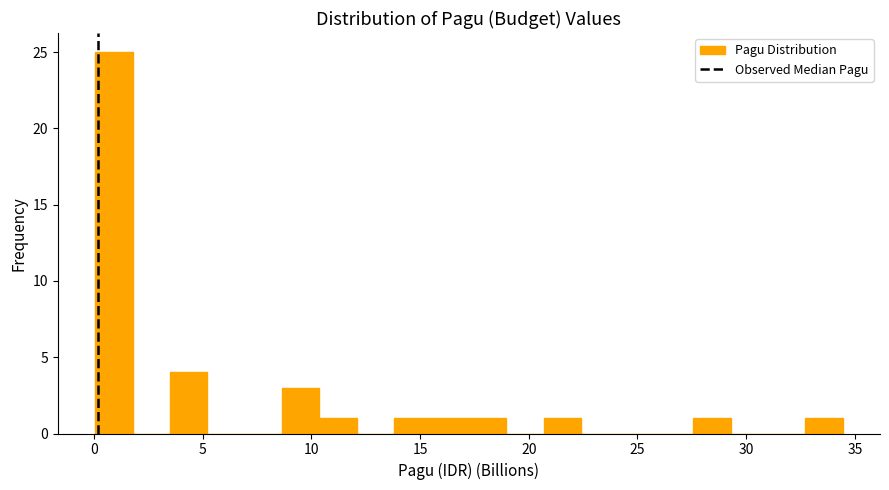

Around what value on the x-axis is the tallest bar? Give the approximate position of its centre, as read against the axis.

1.0